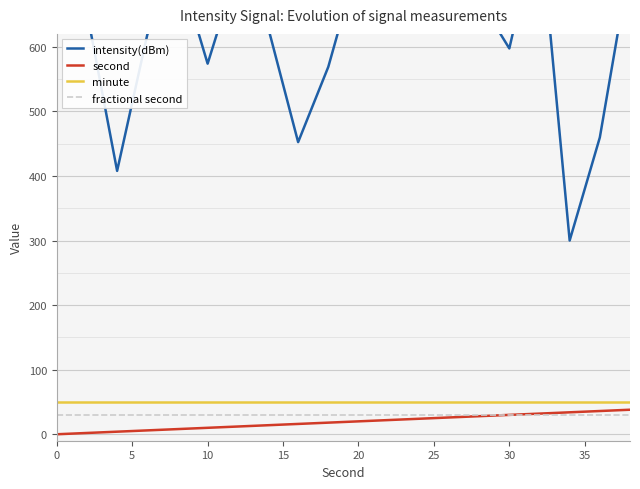

What is the highest value of the fractional second series?

30.0